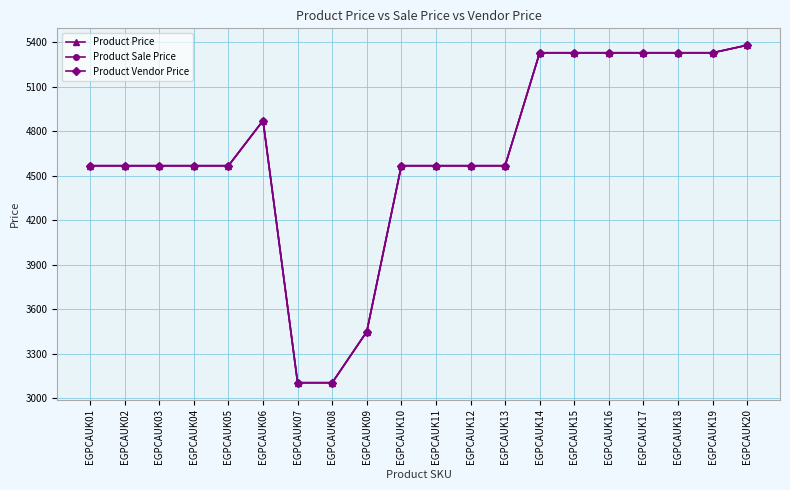

Is this an area chart (filled region under the line)?

No